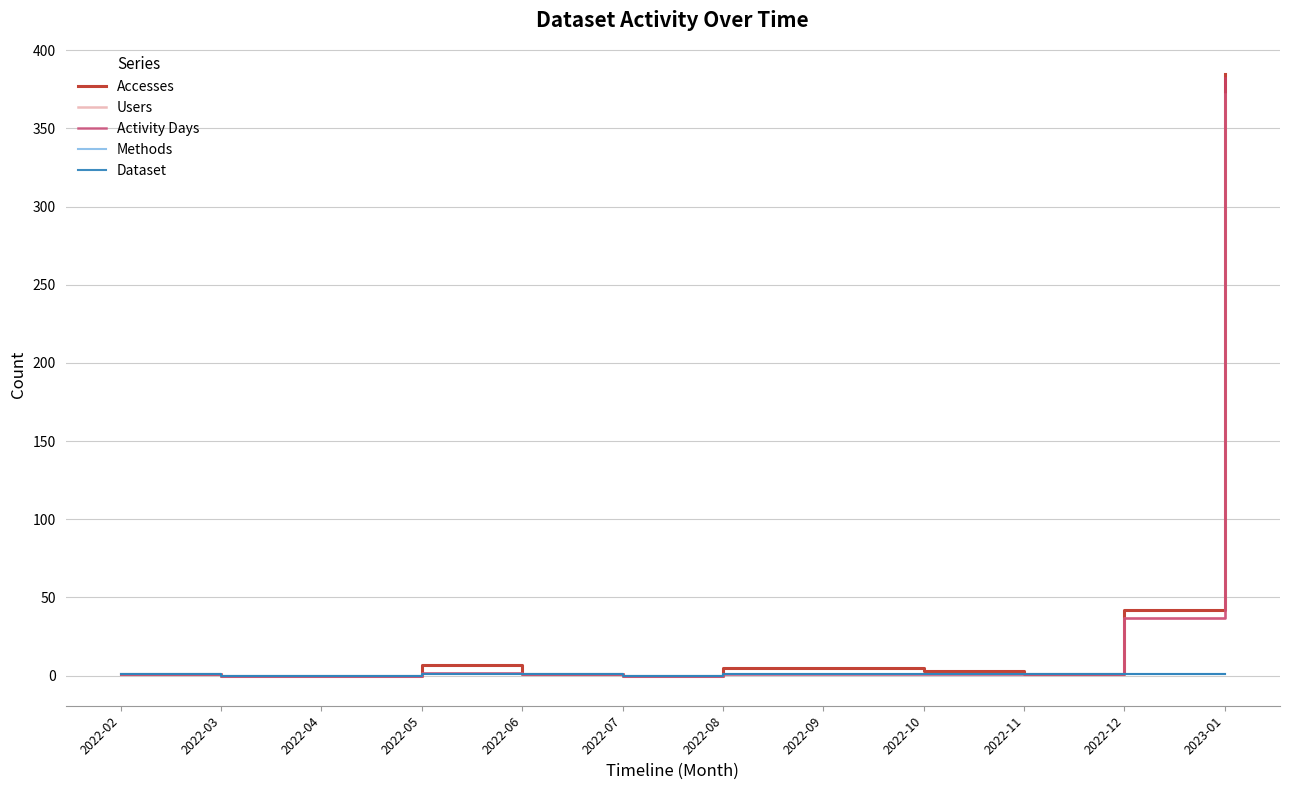

Rank the categories by Dataset value from highest to lowest.

2022-02, 2022-05, 2022-06, 2022-08, 2022-09, 2022-10, 2022-11, 2022-12, 2023-01, 2022-03, 2022-04, 2022-07